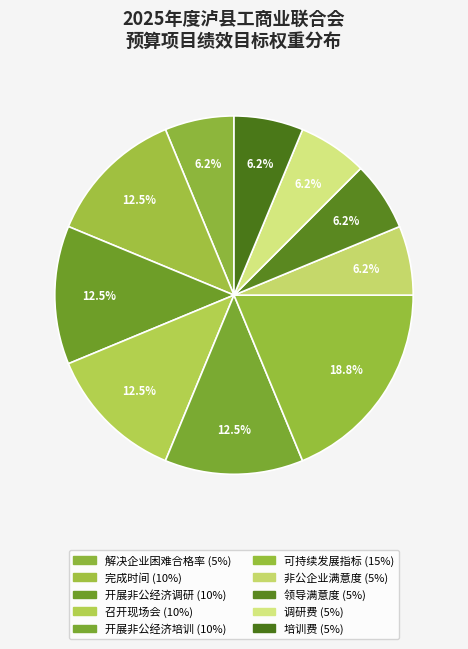

Which has a higher value, 召开现场会 or 非公企业满意度?

召开现场会